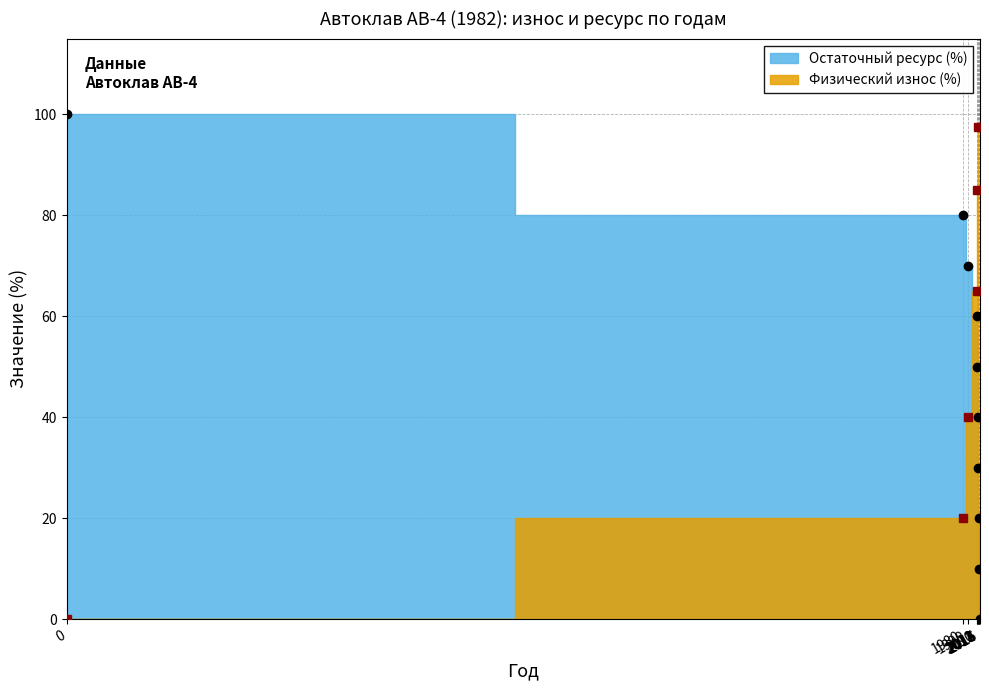

What is the value of the 3rd point from the left?

70